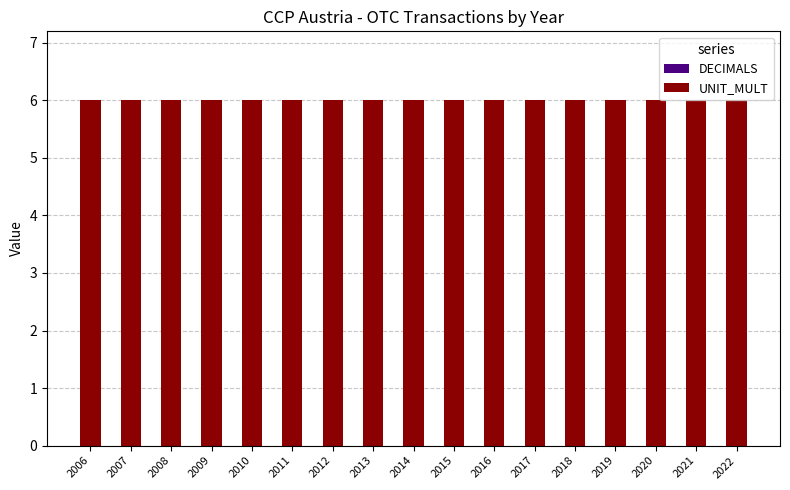

Which series has the largest total across all categories?

UNIT_MULT